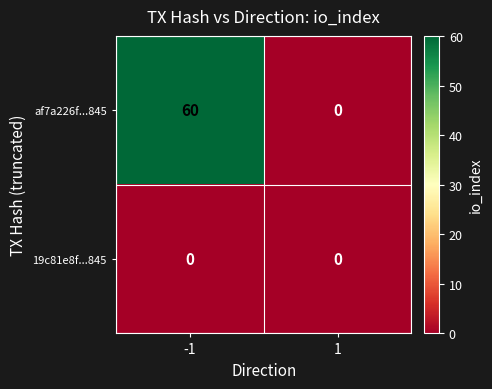

Which series has the largest range (max minus min)?

af7a226f...845